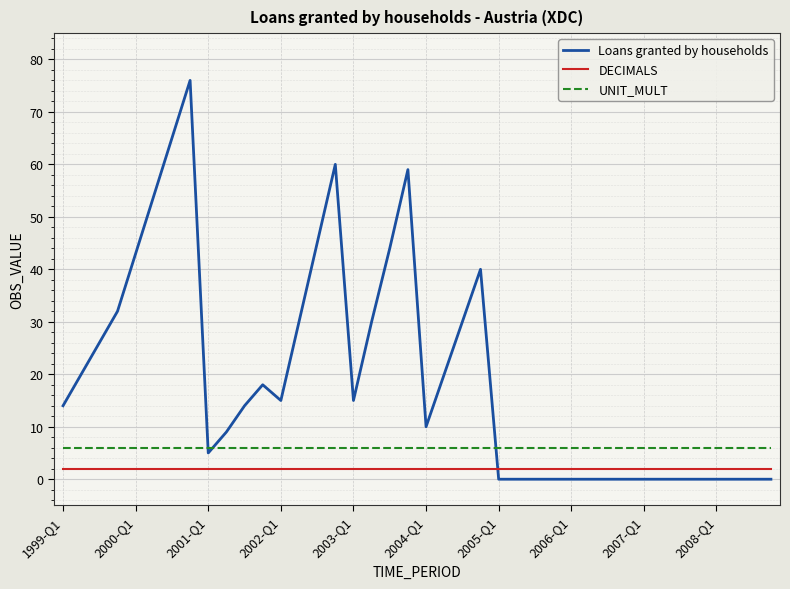

Which series has the widest spread of values?

Loans granted by households